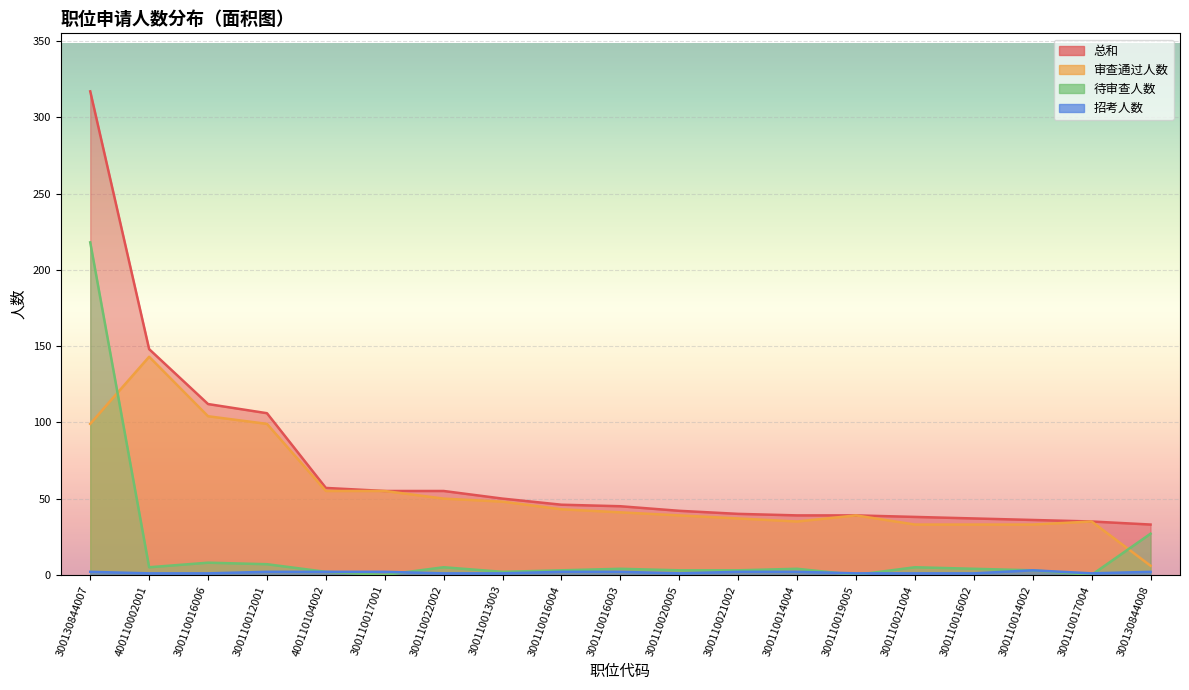

Rank the series by their average value, from lowest to highest.

招考人数, 待审查人数, 审查通过人数, 总和